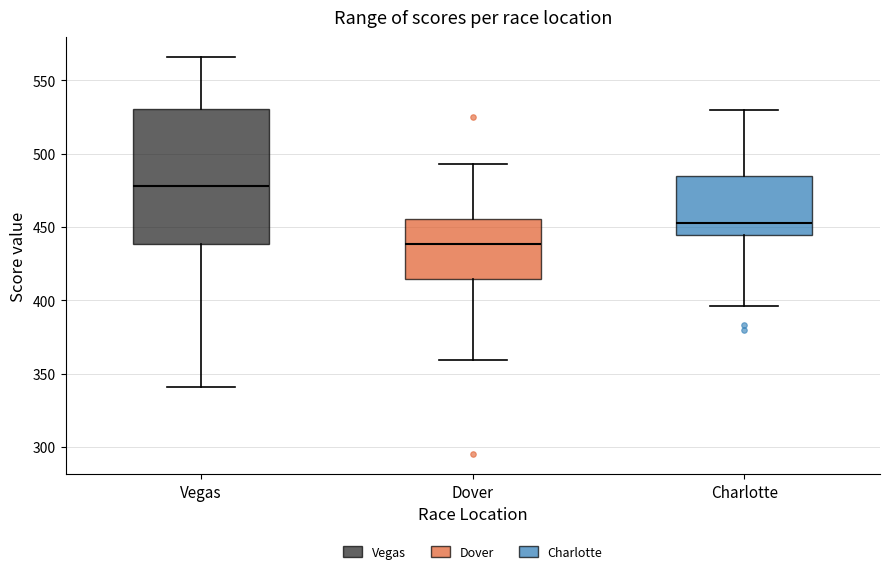

Comparing the boxes themselves (not the whiskers), which one is the tallest?

Vegas